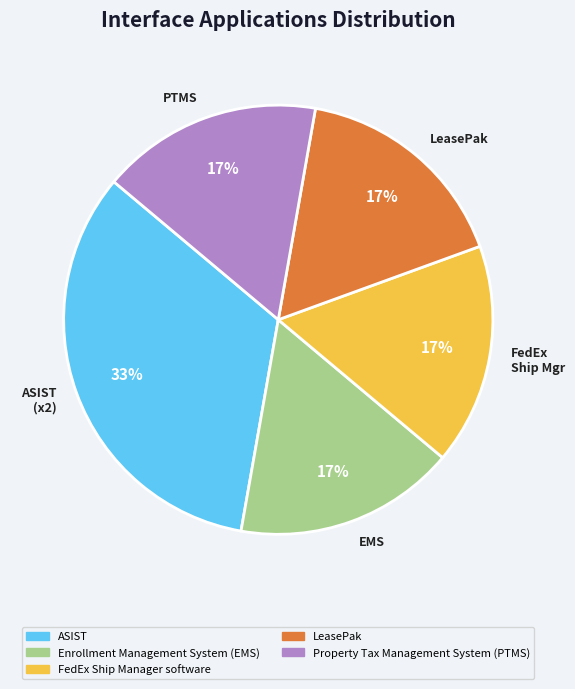

How many slices are in this pie chart?

5